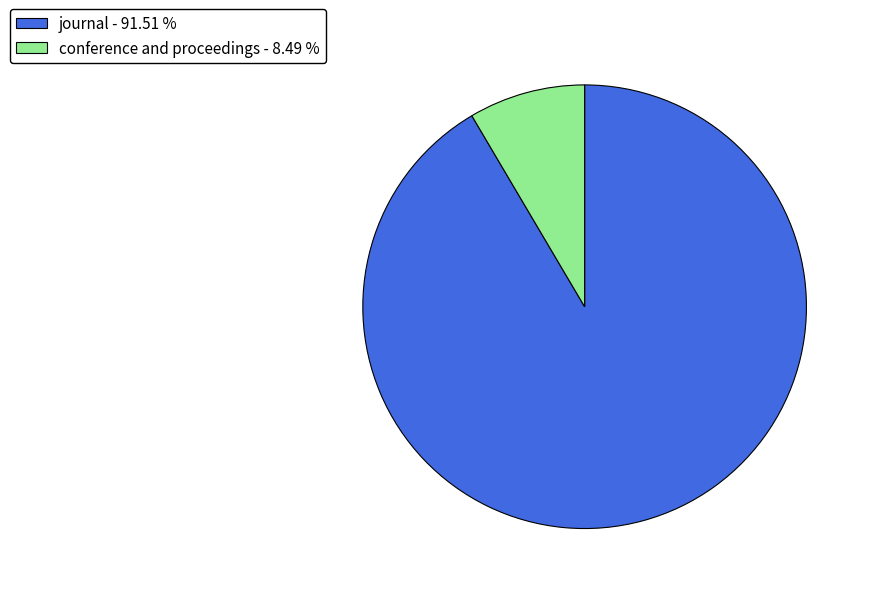

Between journal - 91.51 % and conference and proceedings - 8.49 %, which is larger?

journal - 91.51 %